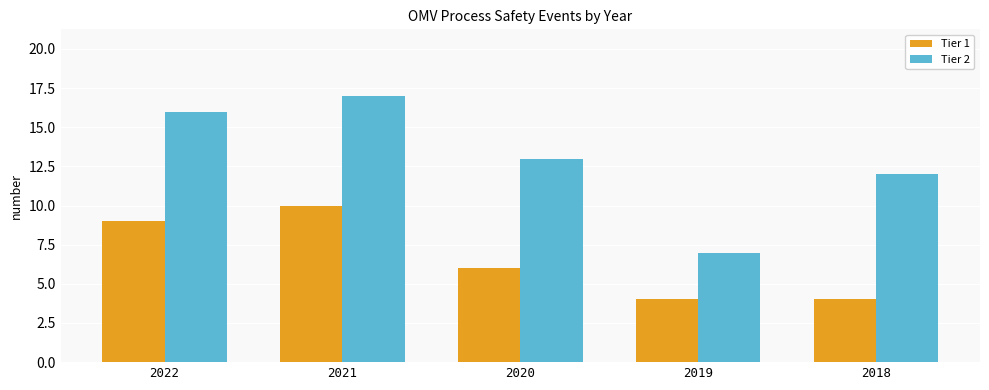

True or false: Tier 2 has a value of 13 at 2020.

True